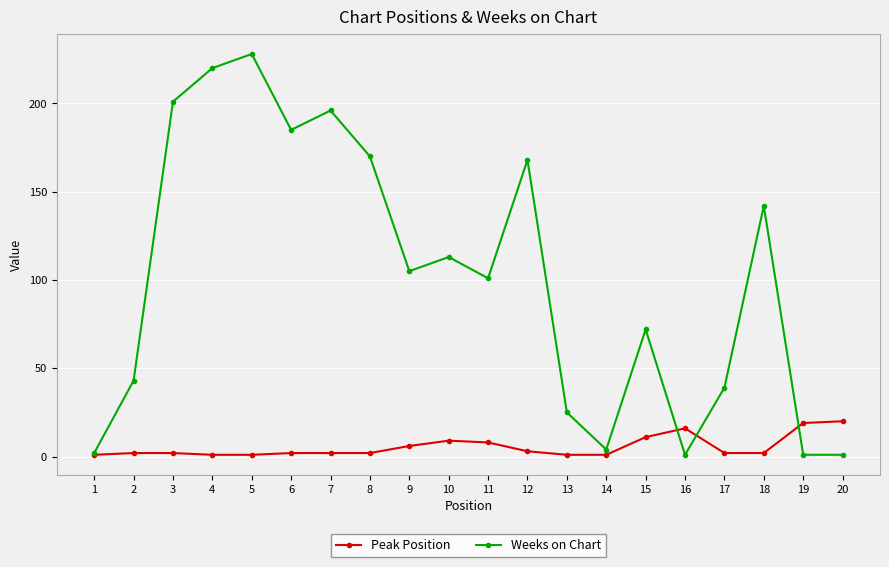

True or false: Peak Position has more than 0 points higher than both neighbors.

True